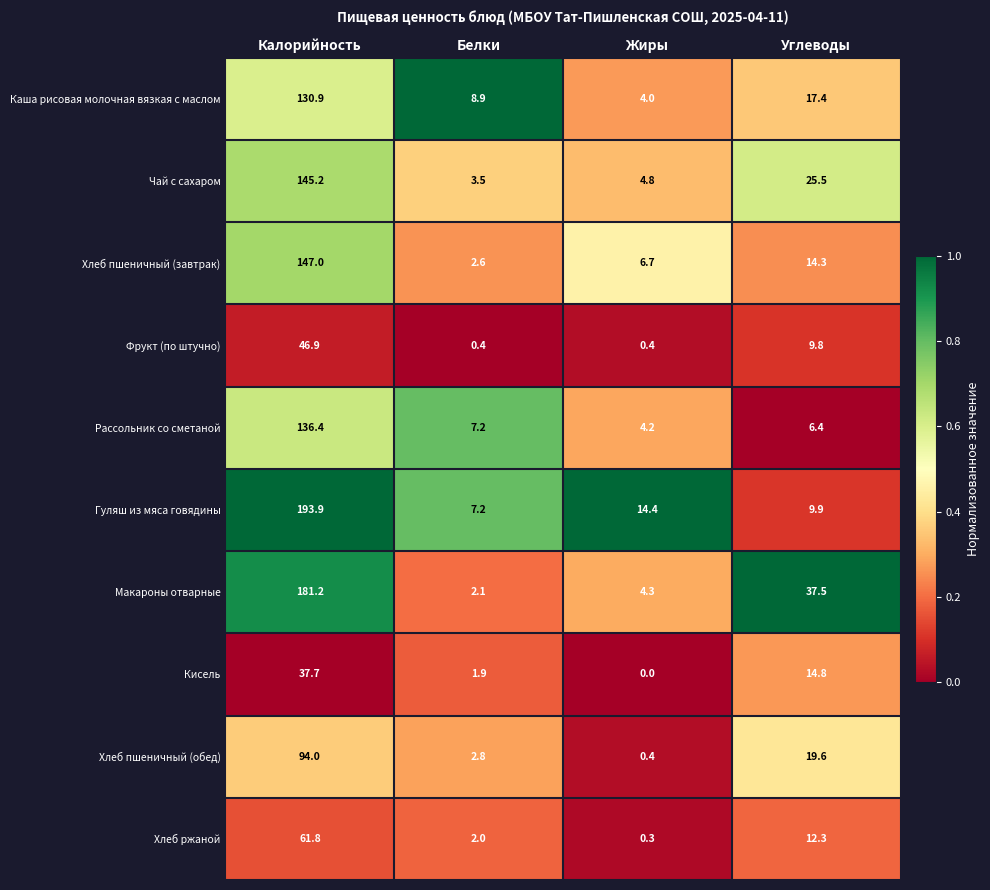

At which label does Гуляш из мяса говядины reach its minimum?

Белки